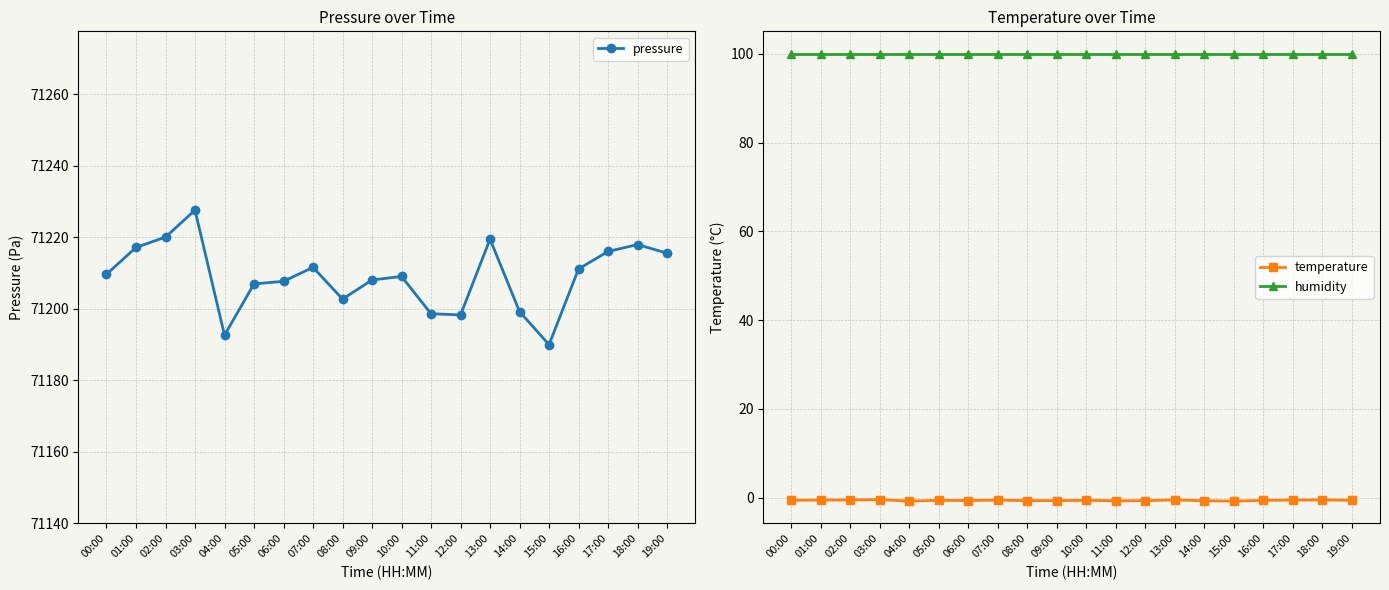

What is the value of the pressure point at the 1st from the left?

71209.7